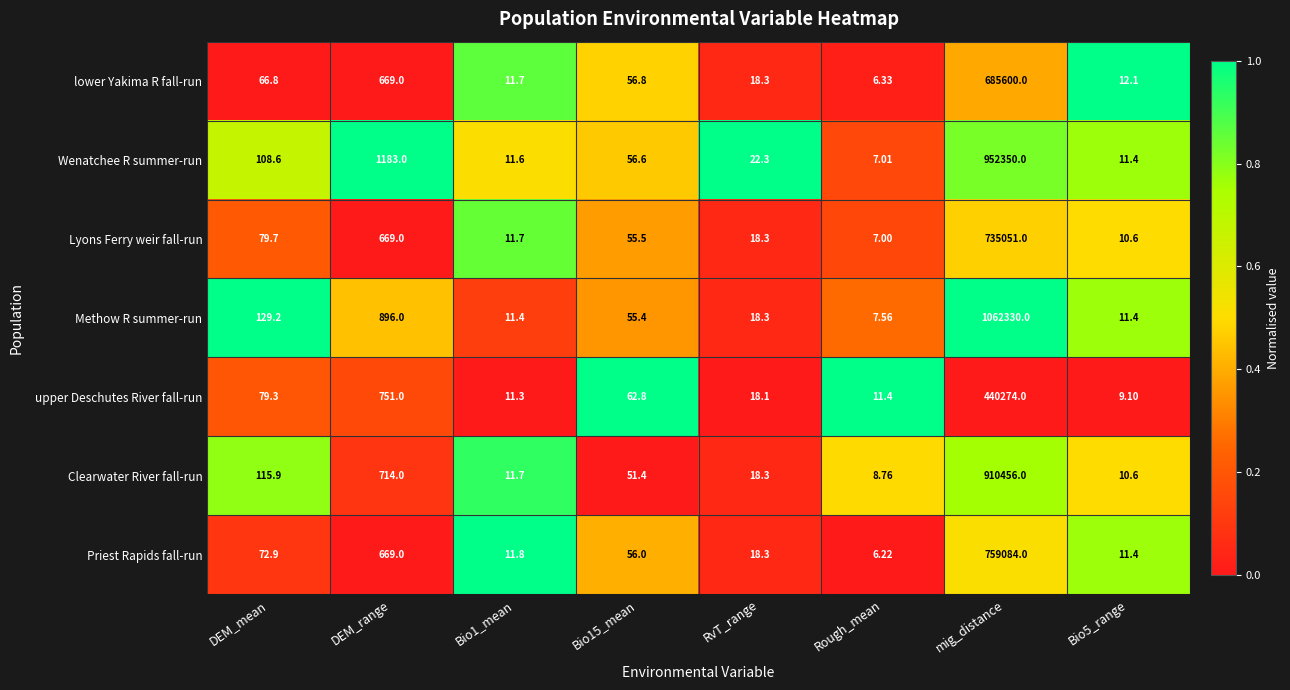

At which label is lower Yakima R fall-run closest to 342803?

DEM_range